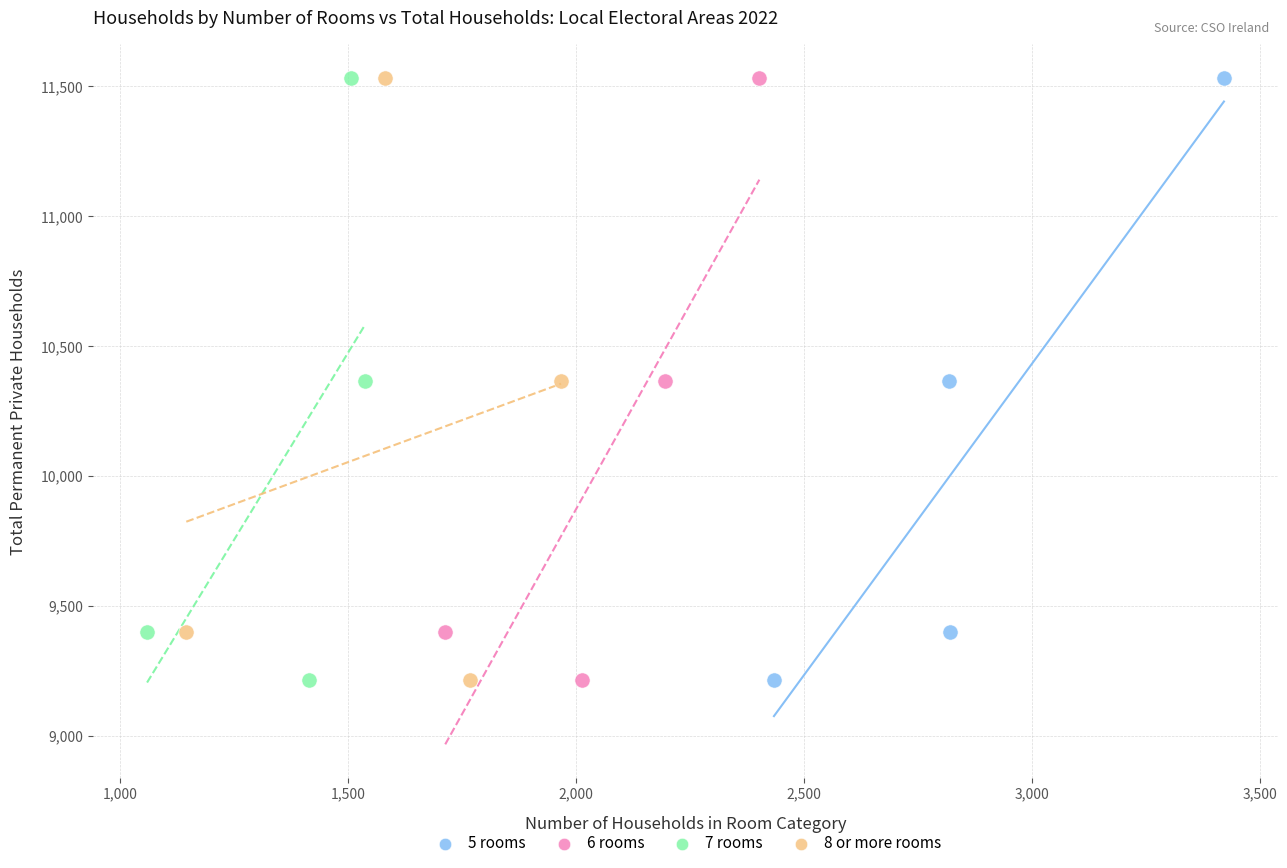

What are all the series names shown in the legend?

5 rooms, 6 rooms, 7 rooms, 8 or more rooms